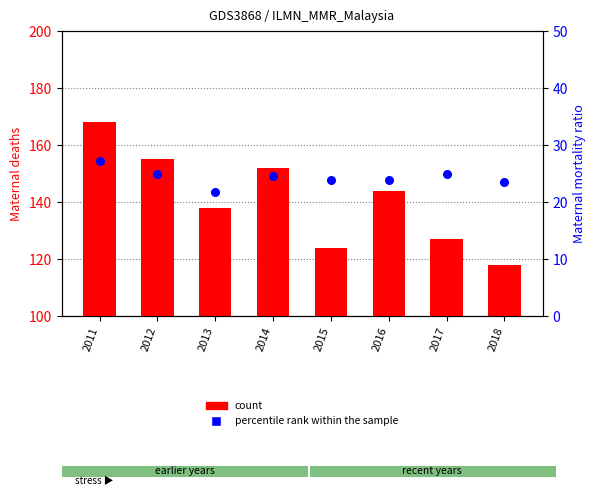

What is the total value across all series at 2014?

176.5